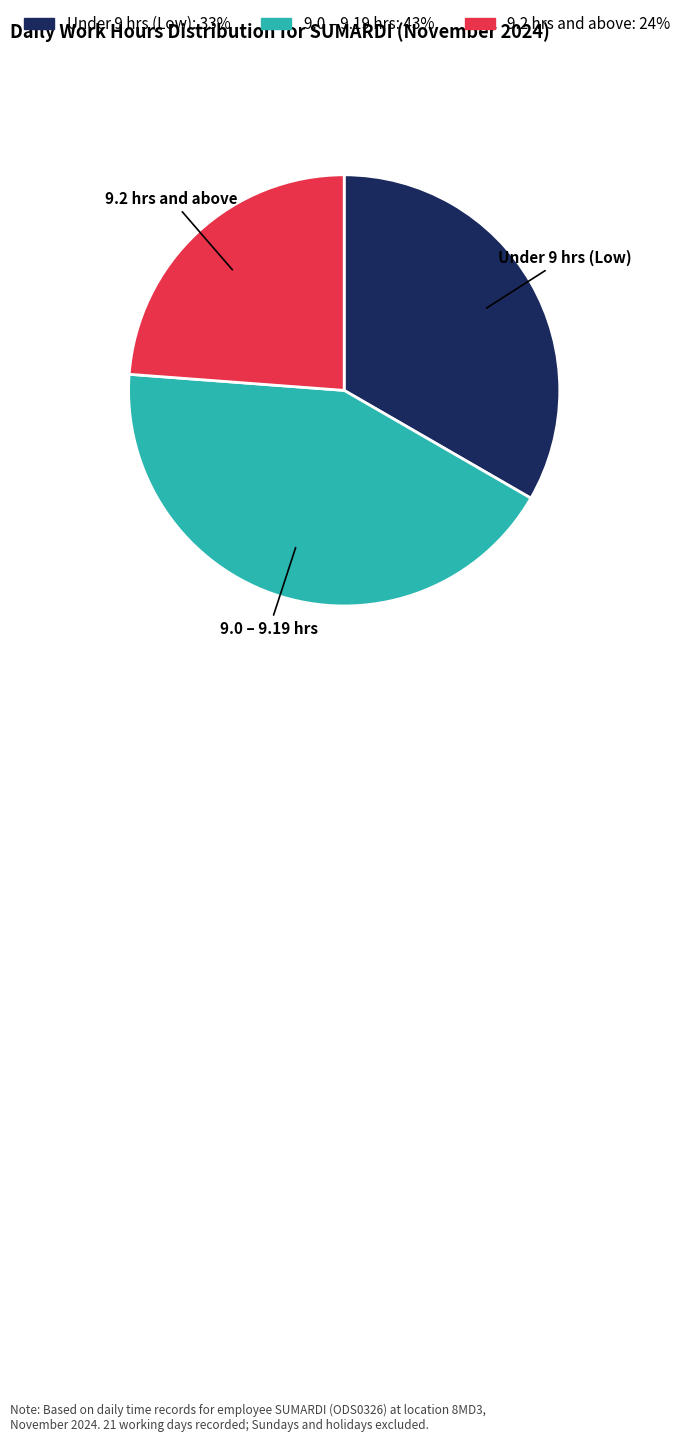

Is it true that 9.0 – 9.19 hrs is 43% of the pie?

True